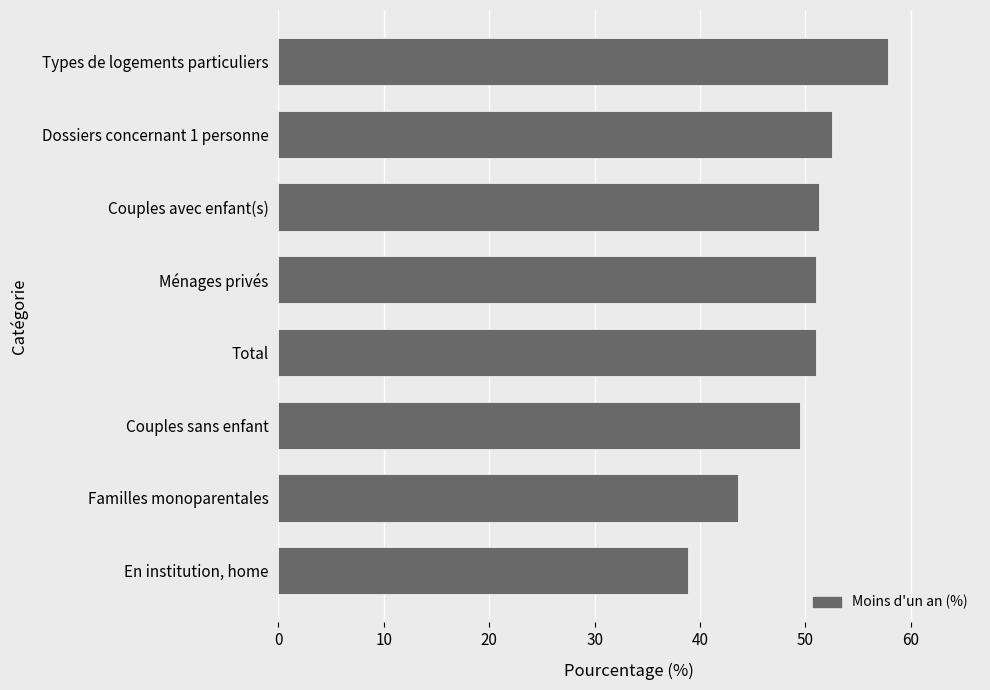

What is the difference between the maximum and second lowest values?

14.3